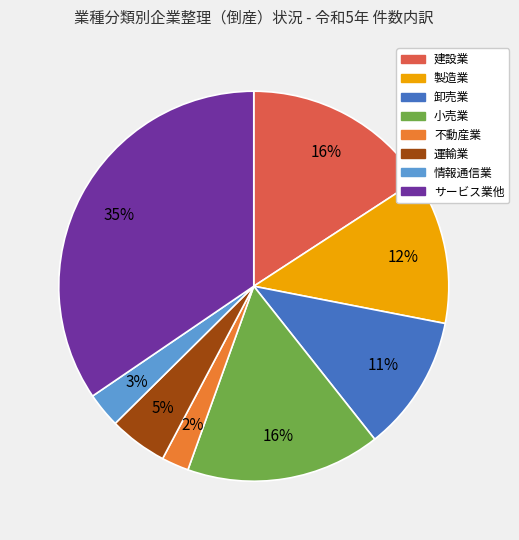

Is it true that 卸売業 is 2% of the pie?

False